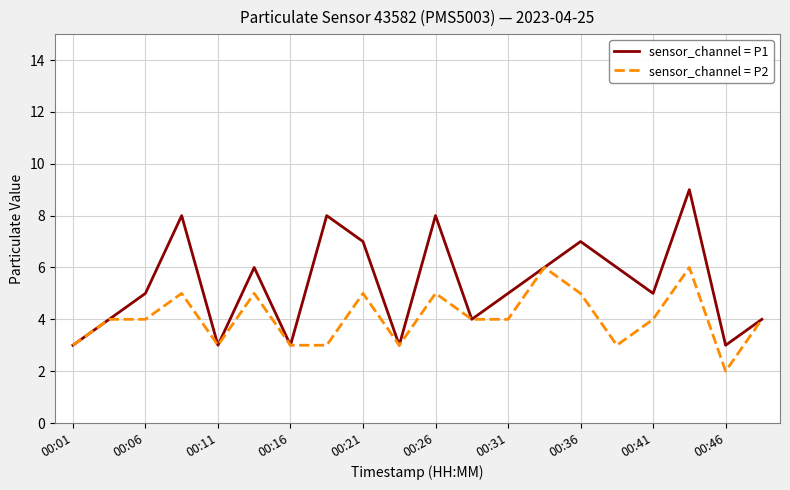

Rank the series by their maximum value, from highest to lowest.

sensor_channel = P1, sensor_channel = P2